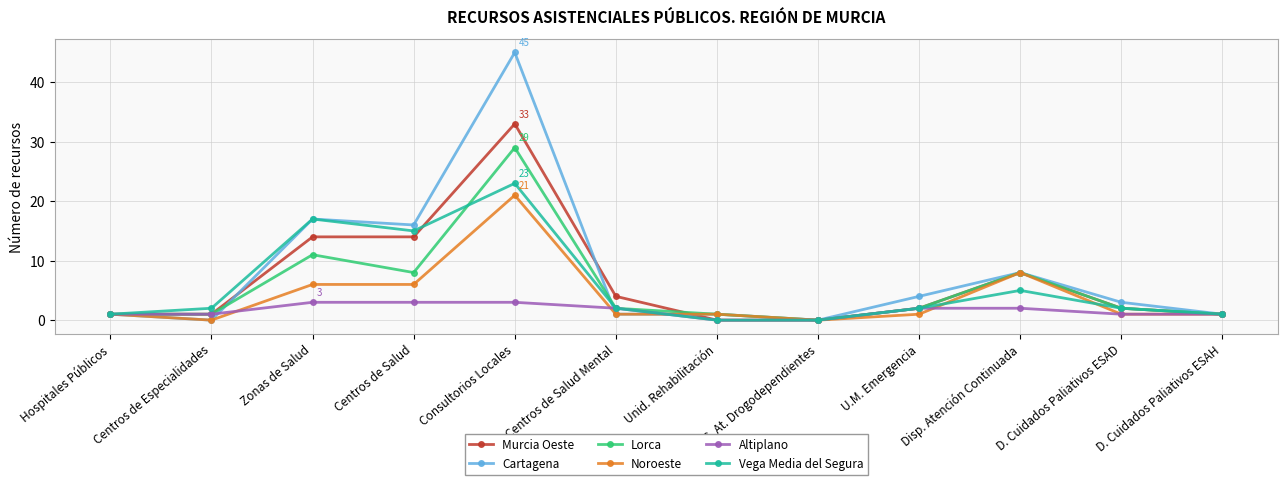

Reading right to left, transcribe all the data shown in this chart.

Murcia Oeste: D. Cuidados Paliativos ESAH=1	D. Cuidados Paliativos ESAD=2	Disp. Atención Continuada=8	U.M. Emergencia=2	C. At. Drogodependientes=0	Unid. Rehabilitación=0	Centros de Salud Mental=4	Consultorios Locales=33	Centros de Salud=14	Zonas de Salud=14	Centros de Especialidades=1	Hospitales Públicos=1
Cartagena: D. Cuidados Paliativos ESAH=1	D. Cuidados Paliativos ESAD=3	Disp. Atención Continuada=8	U.M. Emergencia=4	C. At. Drogodependientes=0	Unid. Rehabilitación=1	Centros de Salud Mental=1	Consultorios Locales=45	Centros de Salud=16	Zonas de Salud=17	Centros de Especialidades=0	Hospitales Públicos=1
Lorca: D. Cuidados Paliativos ESAH=1	D. Cuidados Paliativos ESAD=2	Disp. Atención Continuada=8	U.M. Emergencia=2	C. At. Drogodependientes=0	Unid. Rehabilitación=1	Centros de Salud Mental=2	Consultorios Locales=29	Centros de Salud=8	Zonas de Salud=11	Centros de Especialidades=1	Hospitales Públicos=1
Noroeste: D. Cuidados Paliativos ESAH=1	D. Cuidados Paliativos ESAD=1	Disp. Atención Continuada=8	U.M. Emergencia=1	C. At. Drogodependientes=0	Unid. Rehabilitación=1	Centros de Salud Mental=1	Consultorios Locales=21	Centros de Salud=6	Zonas de Salud=6	Centros de Especialidades=0	Hospitales Públicos=1
Altiplano: D. Cuidados Paliativos ESAH=1	D. Cuidados Paliativos ESAD=1	Disp. Atención Continuada=2	U.M. Emergencia=2	C. At. Drogodependientes=0	Unid. Rehabilitación=0	Centros de Salud Mental=2	Consultorios Locales=3	Centros de Salud=3	Zonas de Salud=3	Centros de Especialidades=1	Hospitales Públicos=1
Vega Media del Segura: D. Cuidados Paliativos ESAH=1	D. Cuidados Paliativos ESAD=2	Disp. Atención Continuada=5	U.M. Emergencia=2	C. At. Drogodependientes=0	Unid. Rehabilitación=0	Centros de Salud Mental=2	Consultorios Locales=23	Centros de Salud=15	Zonas de Salud=17	Centros de Especialidades=2	Hospitales Públicos=1